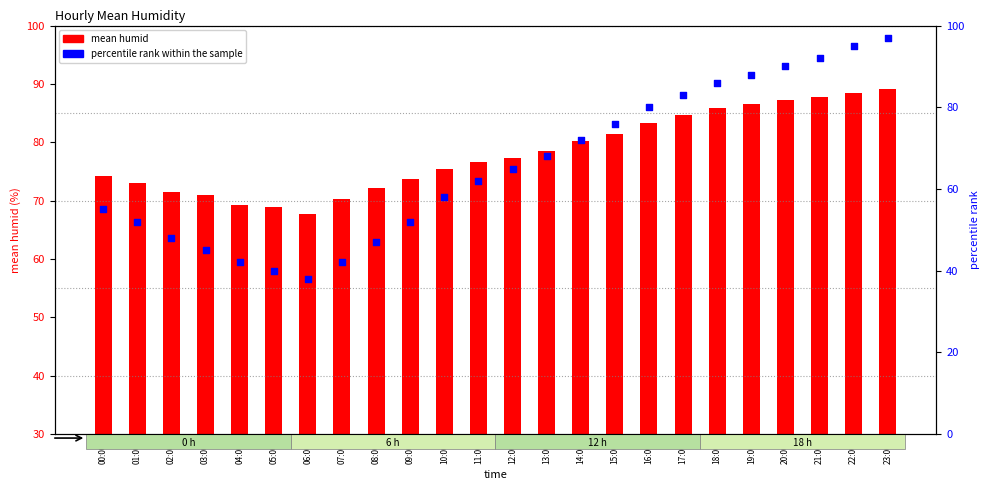

Is the value of mean humid at 11:00 greater than the value of percentile rank within the sample at 09:00?

Yes